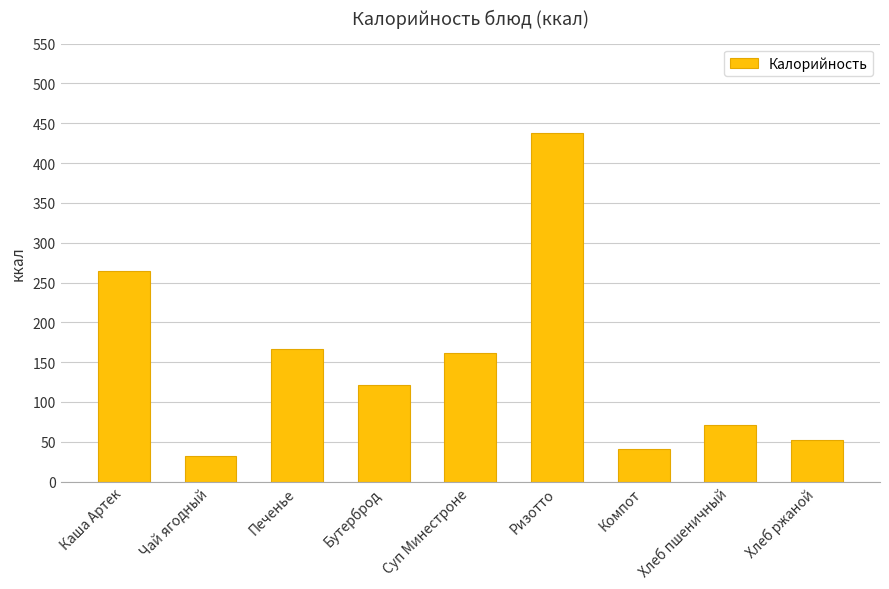

Between Хлеб пшеничный and Печенье, which is larger?

Печенье